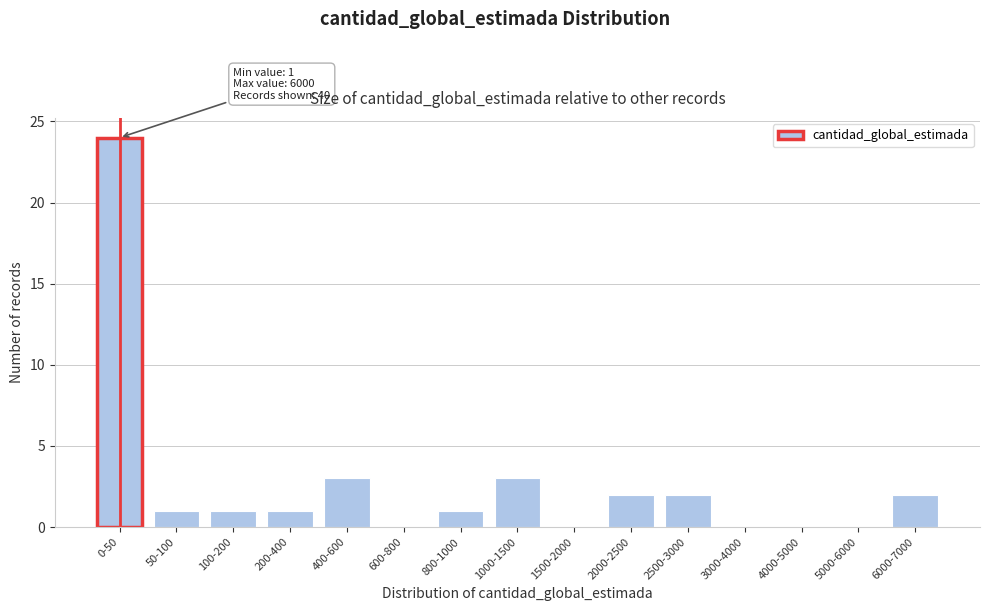

Reading right to left, what are all the values shown in this chart?

6000-7000=2	5000-6000=0	4000-5000=0	3000-4000=0	2500-3000=2	2000-2500=2	1500-2000=0	1000-1500=3	800-1000=1	600-800=0	400-600=3	200-400=1	100-200=1	50-100=1	0-50=24